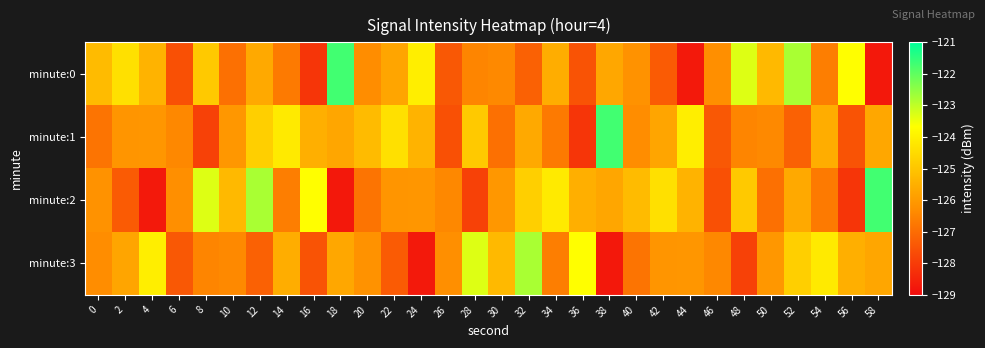

Reading left to right, transcribe all the data shown in this chart.

minute:0: 0=-125.2	2=-124.4	4=-125.4	6=-127.6	8=-124.9	10=-126.9	12=-125.6	14=-126.7	16=-128.1	18=-121.7	20=-126.3	22=-125.7	24=-124.0	26=-127.4	28=-126.5	30=-126.4	32=-127.2	34=-125.6	36=-127.5	38=-125.7	40=-126.2	42=-127.4	44=-128.7	46=-126.3	48=-123.3	50=-125.3	52=-122.8	54=-126.6	56=-123.7	58=-128.7
minute:1: 0=-126.8	2=-126.1	4=-126.1	6=-126.4	8=-127.9	10=-126.1	12=-124.8	14=-124.1	16=-125.5	18=-125.7	20=-125.2	22=-124.4	24=-125.4	26=-127.6	28=-124.9	30=-126.9	32=-125.6	34=-126.7	36=-128.1	38=-121.7	40=-126.3	42=-125.7	44=-124.0	46=-127.4	48=-126.5	50=-126.4	52=-127.2	54=-125.6	56=-127.5	58=-125.7
minute:2: 0=-126.2	2=-127.4	4=-128.7	6=-126.3	8=-123.3	10=-125.3	12=-122.8	14=-126.6	16=-123.7	18=-128.7	20=-126.8	22=-126.1	24=-126.1	26=-126.4	28=-127.9	30=-126.1	32=-124.8	34=-124.1	36=-125.5	38=-125.7	40=-125.2	42=-124.4	44=-125.4	46=-127.6	48=-124.9	50=-126.9	52=-125.6	54=-126.7	56=-128.1	58=-121.7
minute:3: 0=-126.3	2=-125.7	4=-124.0	6=-127.4	8=-126.5	10=-126.4	12=-127.2	14=-125.6	16=-127.5	18=-125.7	20=-126.2	22=-127.4	24=-128.7	26=-126.3	28=-123.3	30=-125.3	32=-122.8	34=-126.6	36=-123.7	38=-128.7	40=-126.8	42=-126.1	44=-126.1	46=-126.4	48=-127.9	50=-126.1	52=-124.8	54=-124.1	56=-125.5	58=-125.7